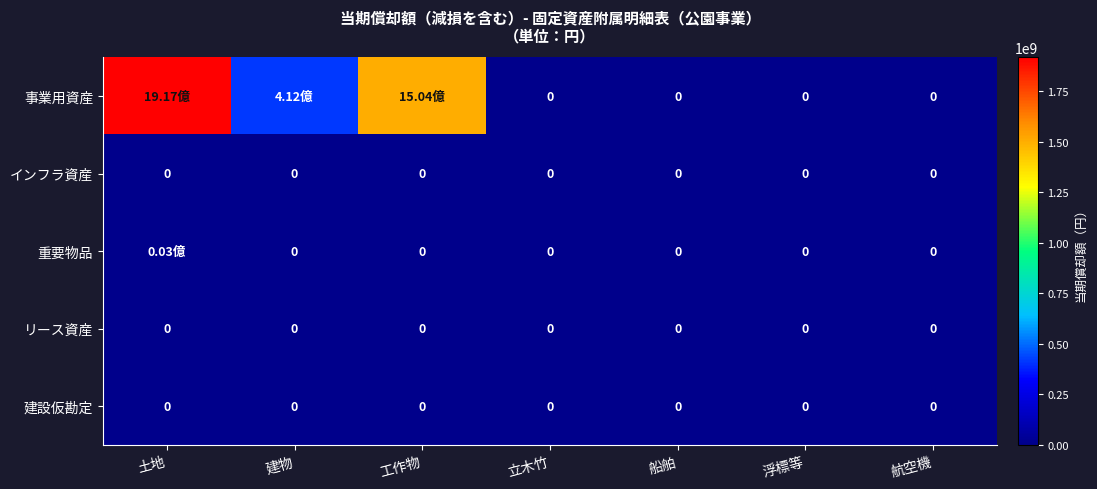

The value of 事業用資産 at 航空機 is 0. True or false?

True